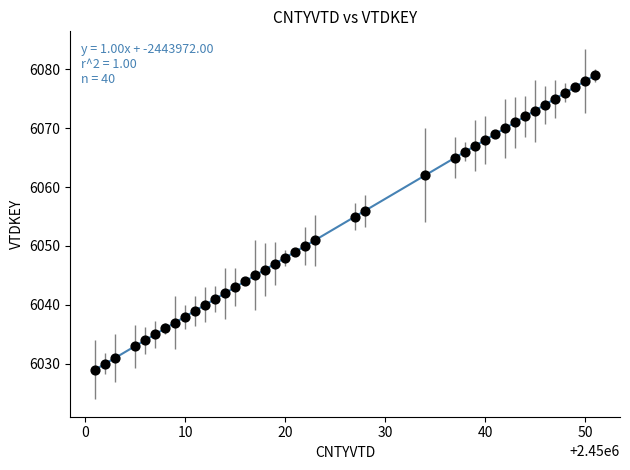

What Y value in the scatter plot is closest to 6054?

6055